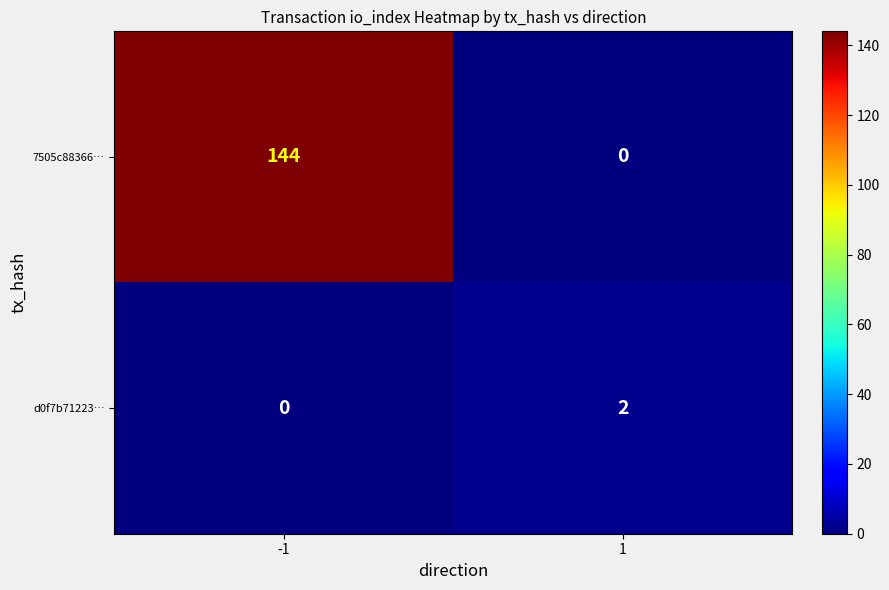

Reading left to right, list all the values displayed in this chart.

7505c88366…: 144	0
d0f7b71223…: 0	2